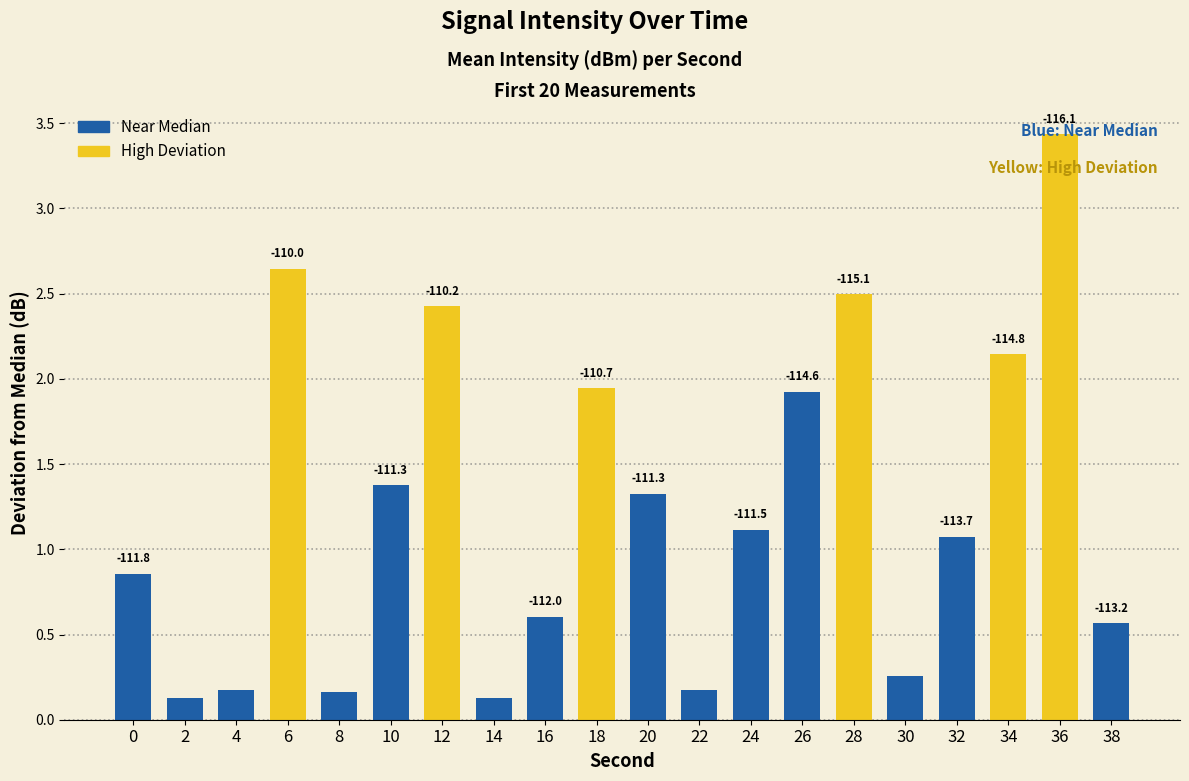

How many values are below 1?

9